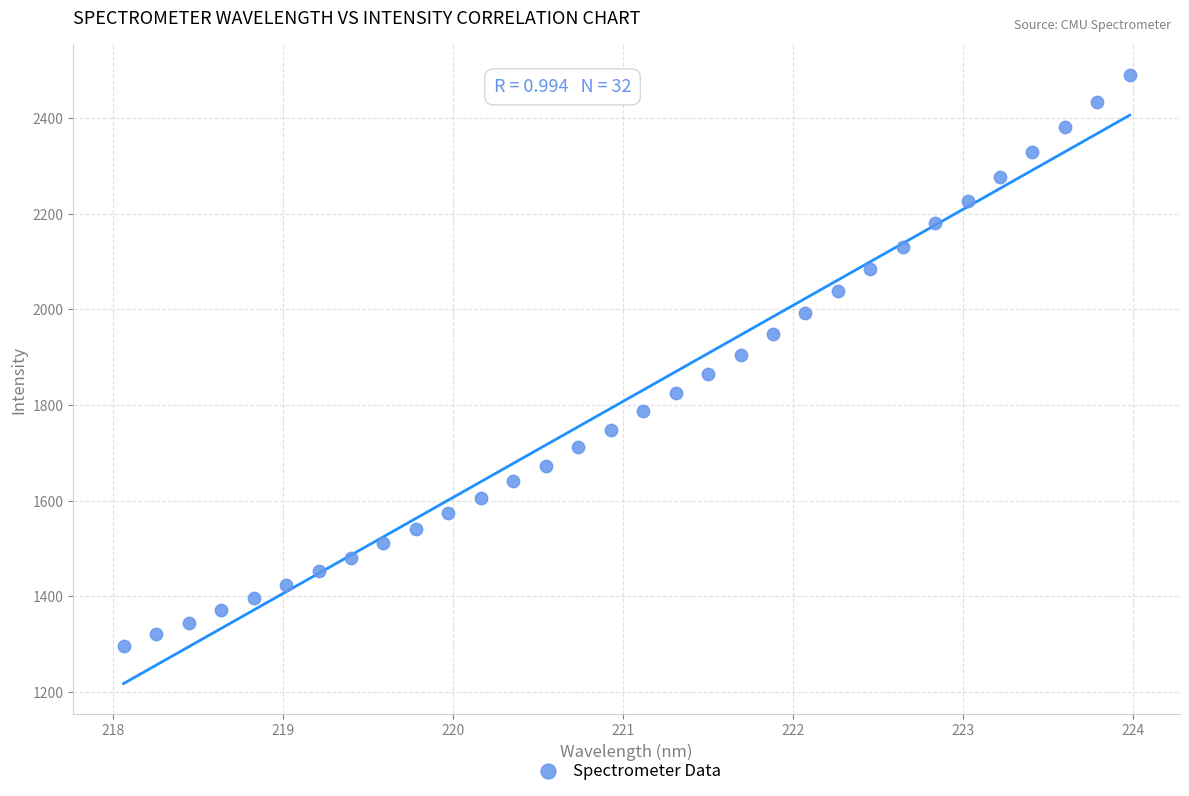

What is the range of X values (max minus min)?

5.9